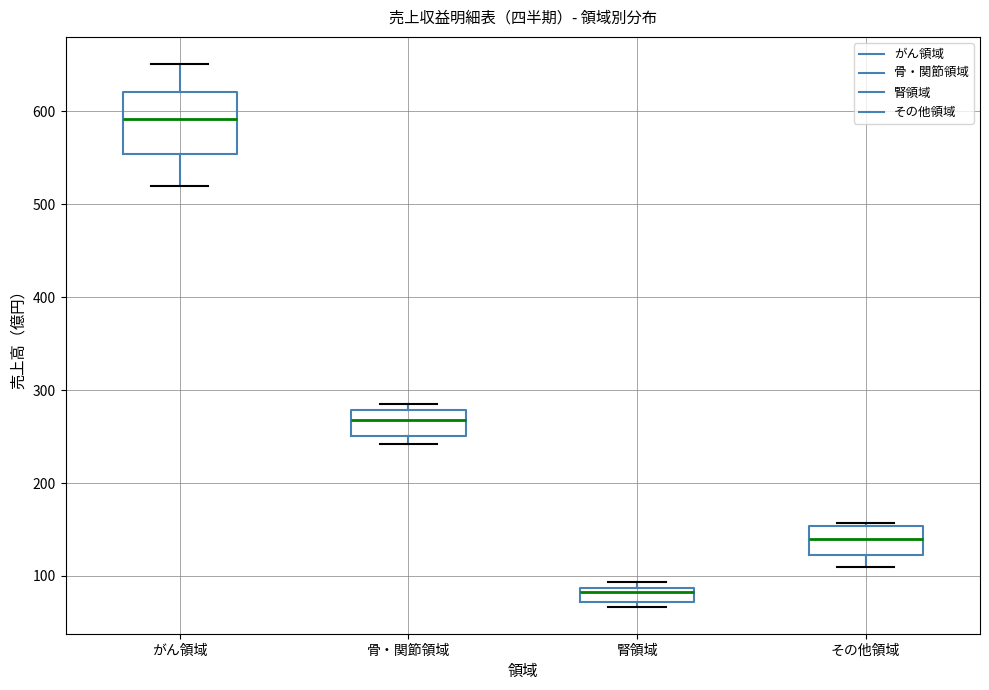

Which box has the highest median line?

がん領域